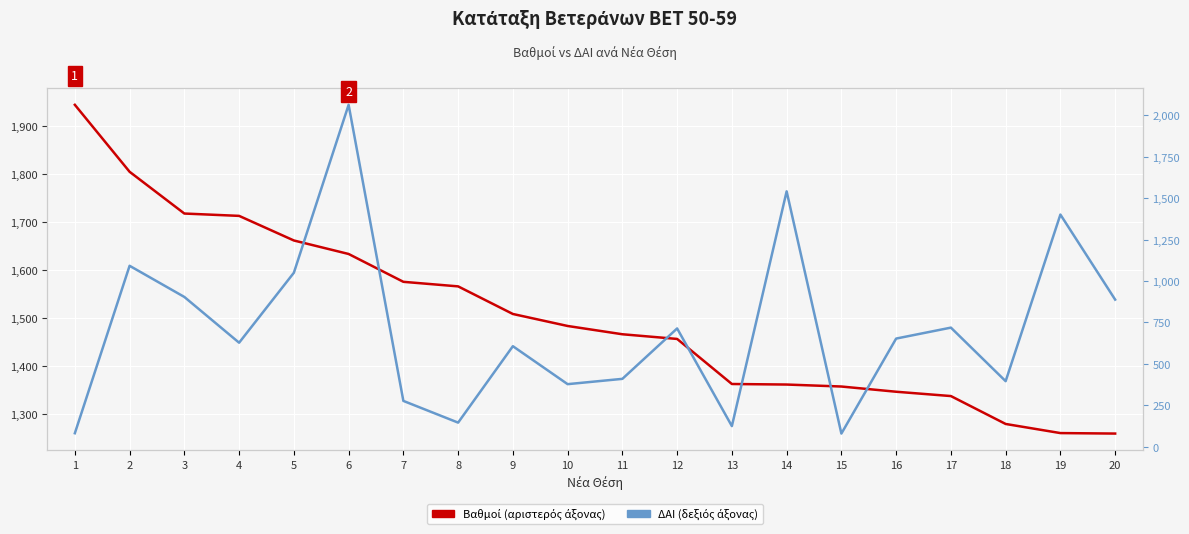

At which category is the sum across all series the highest?

6